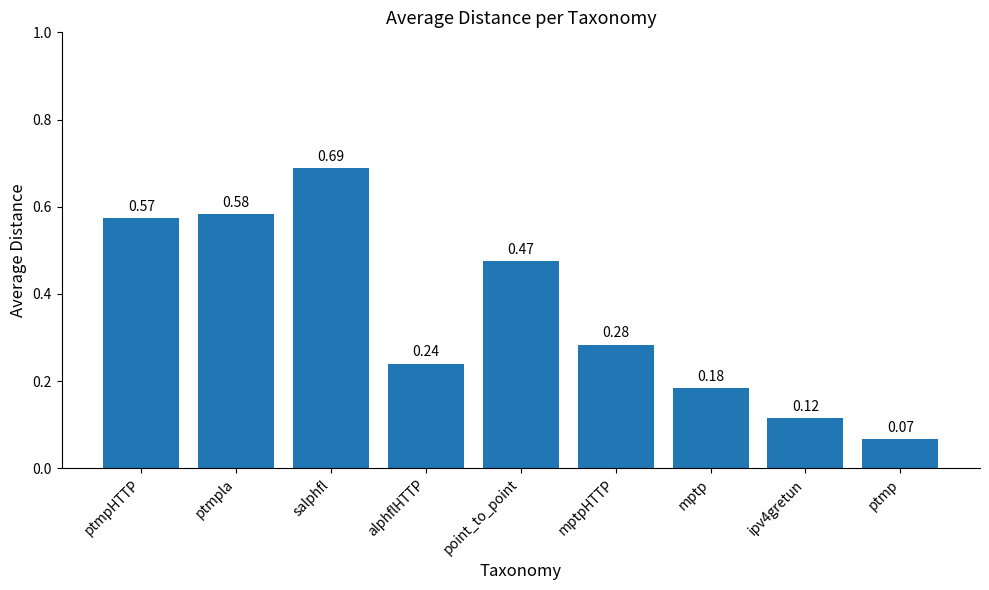

What is the sum of the values at mptp and alphflHTTP?

0.4